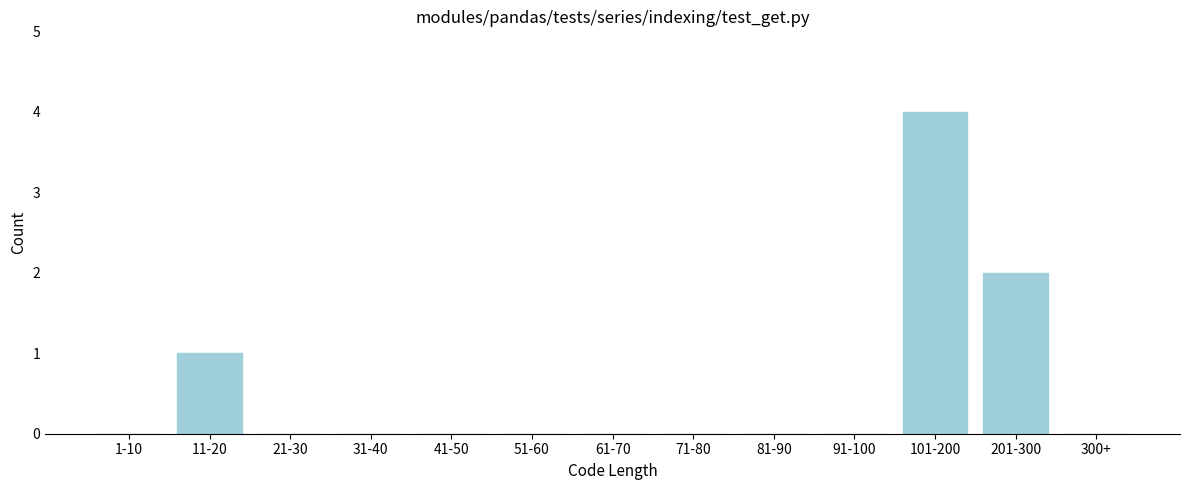

Reading left to right, extract all data points from this chart.

1-10=0	11-20=1	21-30=0	31-40=0	41-50=0	51-60=0	61-70=0	71-80=0	81-90=0	91-100=0	101-200=4	201-300=2	300+=0